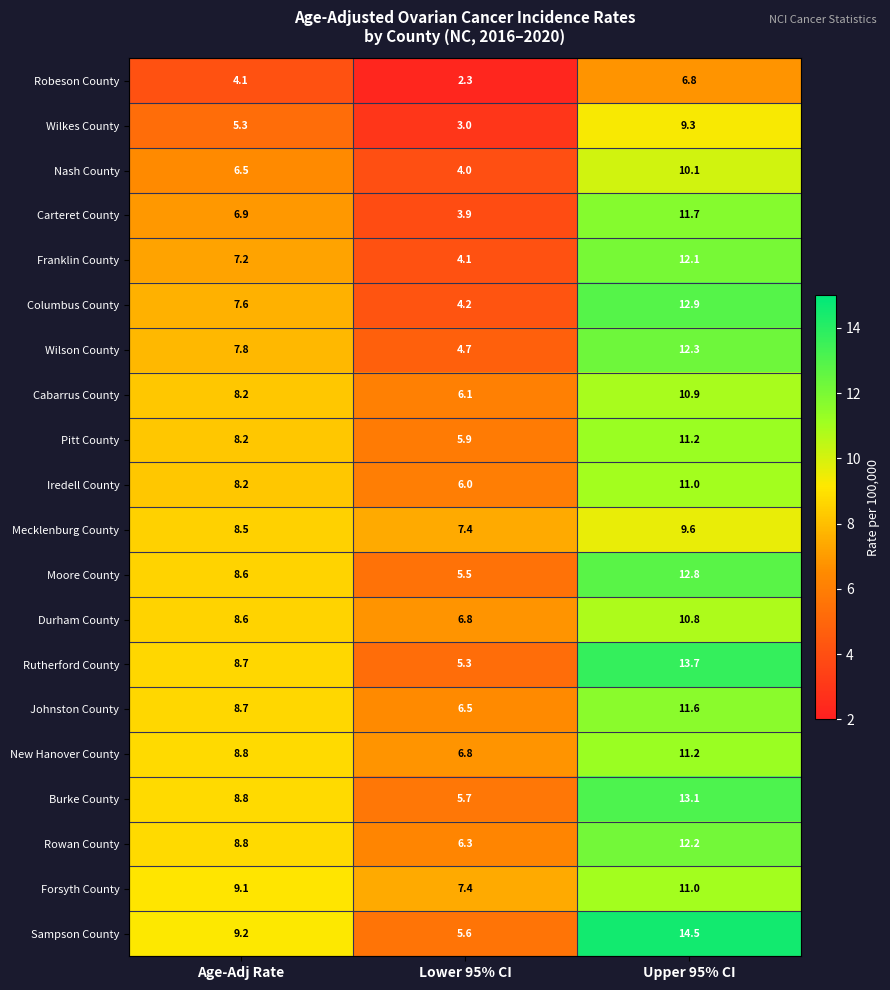

Which series changed the most between Age-Adj Rate and Lower 95% CI?

Sampson County